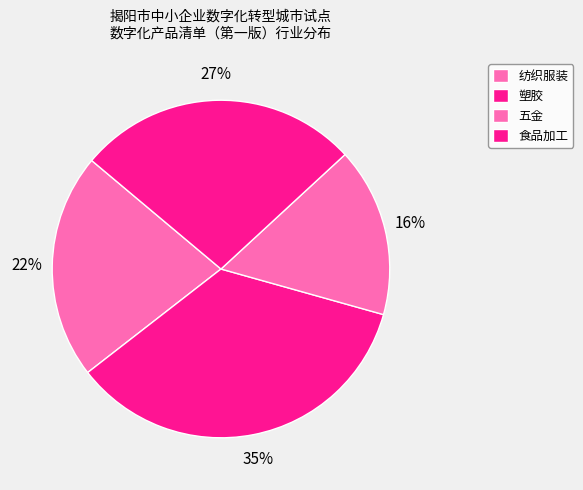

What percentage is the 纺织服装 slice, to the nearest percent?

22%